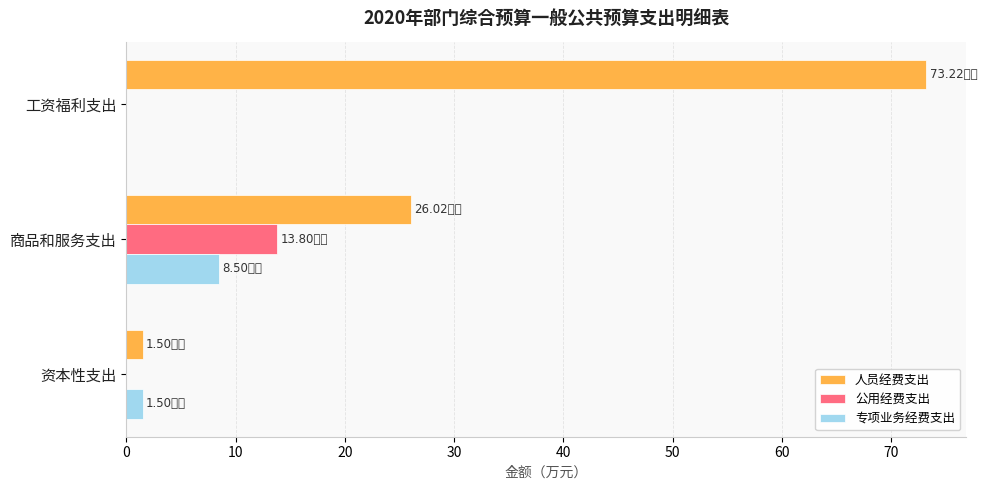

What is the sum of all 公用经费支出 values?

13.8